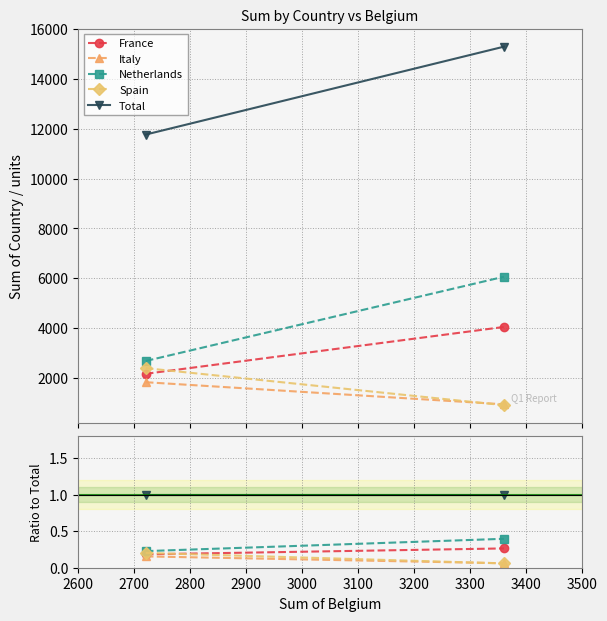

What is the difference between the highest and lowest values at 2700?

0.9